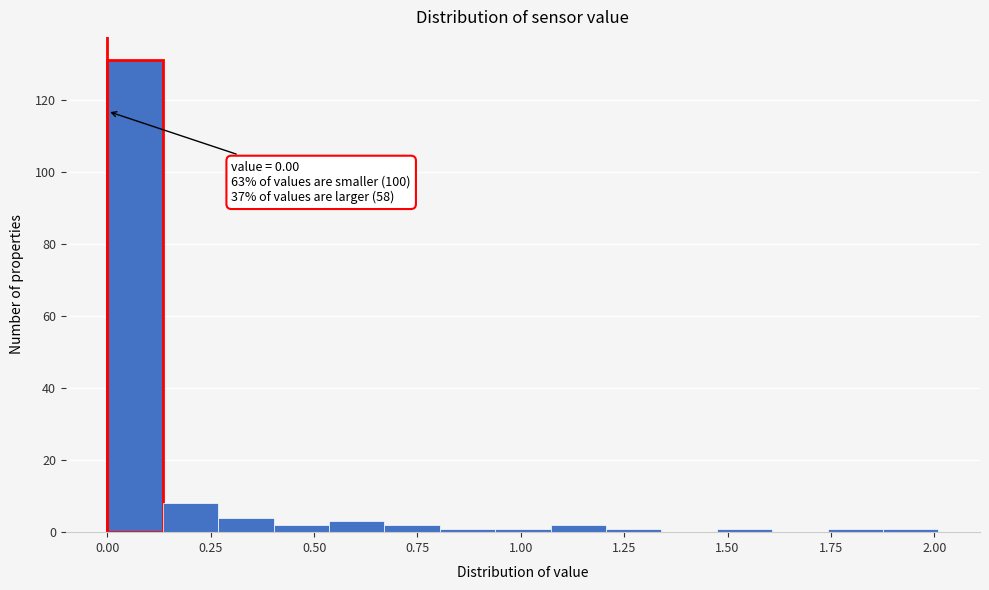

Around what value on the x-axis is the tallest bar? Give the approximate position of its centre, as read against the axis.

0.05